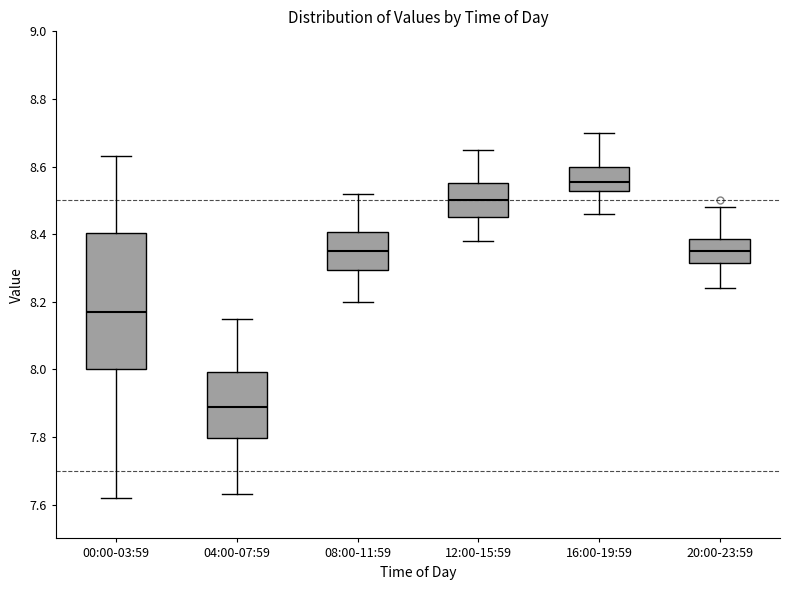

Reading left to right, read every box against the y-axis: the position of its median line, the range the box covers, and the ends of its whiskers. The values are not printed on the chart, so give them approximately, as read against the axis.

00:00-03:59: median 8.18, box 8.00 to 8.40, whiskers 7.62 to 8.64
04:00-07:59: median 7.90, box 7.80 to 8.00, whiskers 7.64 to 8.16
08:00-11:59: median 8.36, box 8.30 to 8.40, whiskers 8.20 to 8.52
12:00-15:59: median 8.50, box 8.46 to 8.56, whiskers 8.38 to 8.66
16:00-19:59: median 8.56, box 8.52 to 8.60, whiskers 8.46 to 8.70
20:00-23:59: median 8.36, box 8.32 to 8.38, whiskers 8.24 to 8.48